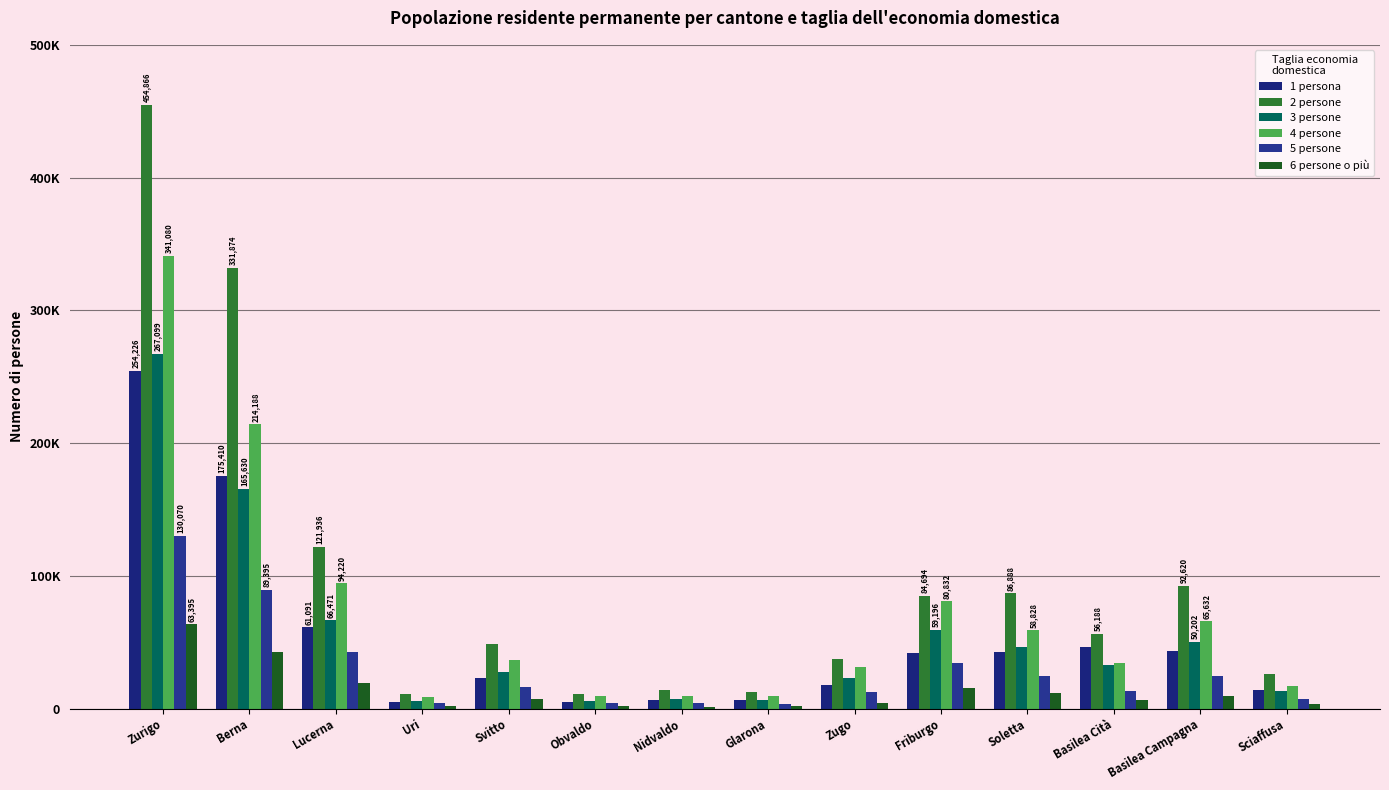

What is the difference between the highest and lowest values at Berna?

289010